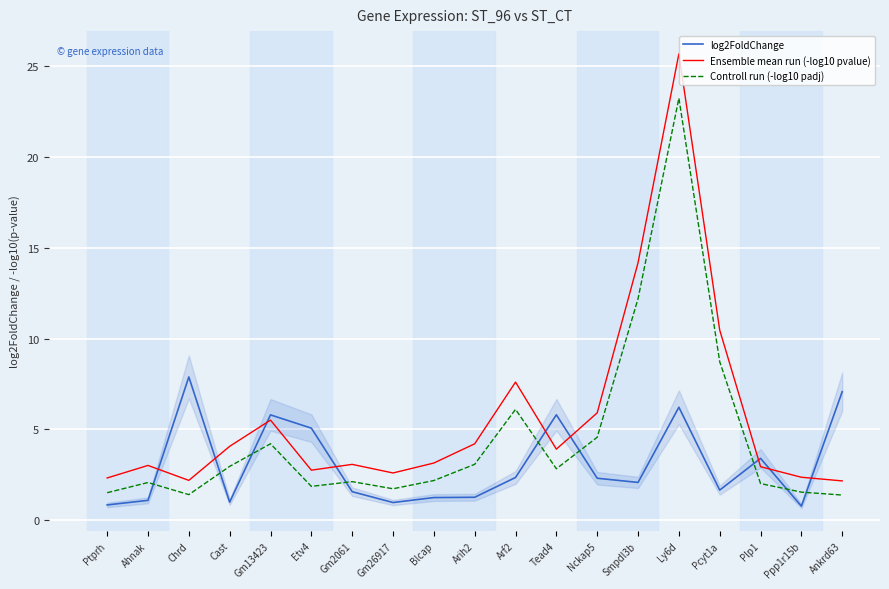

The value of log2FoldChange at Ahnak is 0.4. True or false?

False